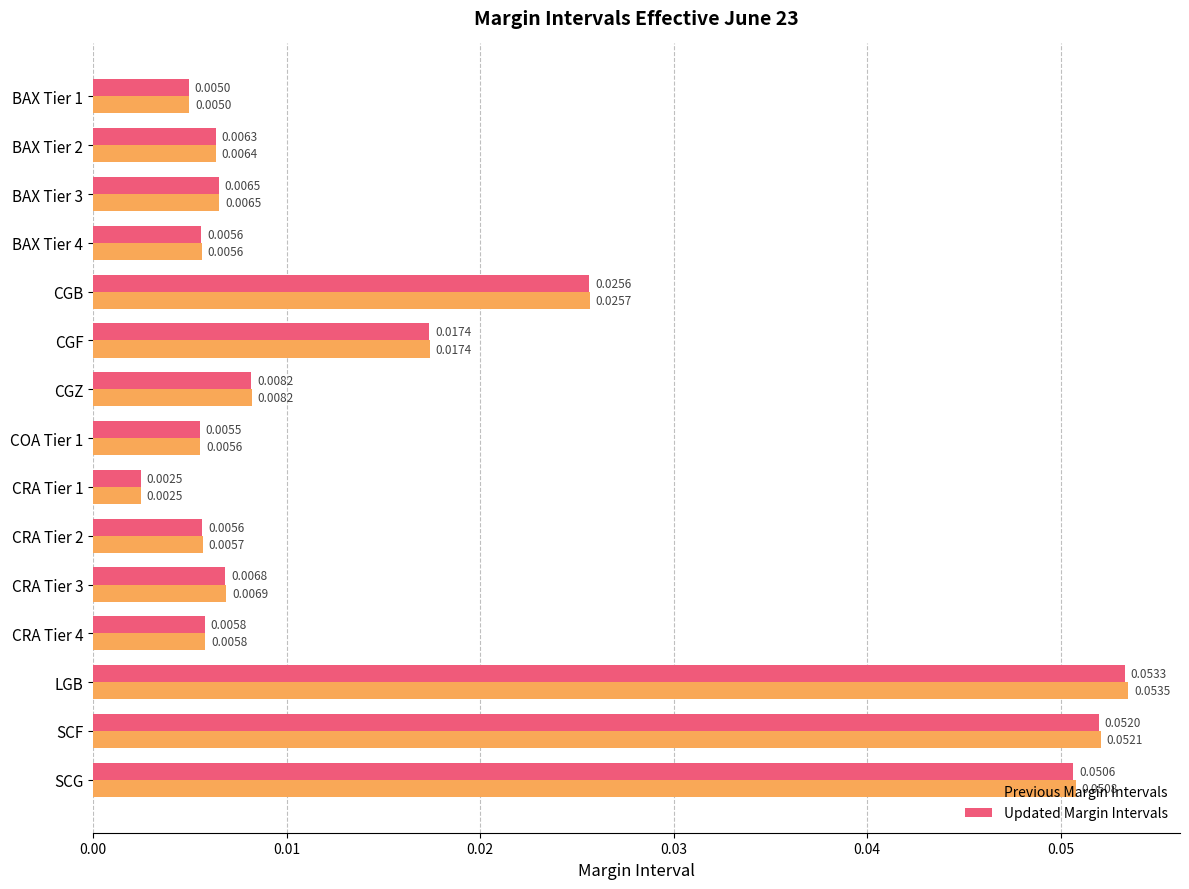

What is the sum of all Previous Margin Intervals values?

0.3